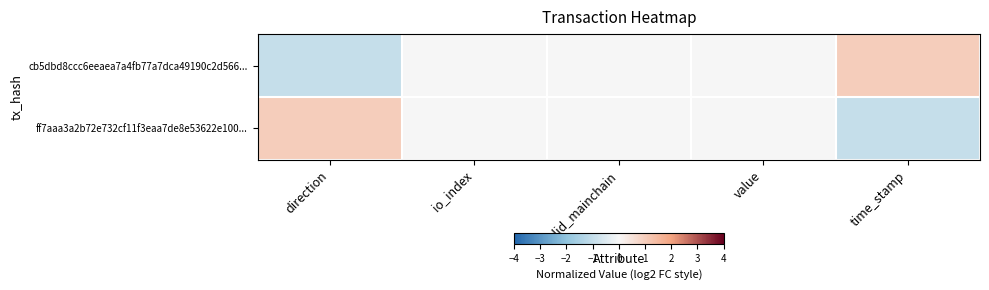

Reading left to right, list all the values displayed in this chart.

cb5dbd8ccc6eeaea7a4fb77a7dca49190c2d566...: direction=-1	io_index=0	valid_mainchain=0	value=0	time_stamp=1
ff7aaa3a2b72e732cf11f3eaa7de8e53622e100...: direction=1	io_index=0	valid_mainchain=0	value=0	time_stamp=-1